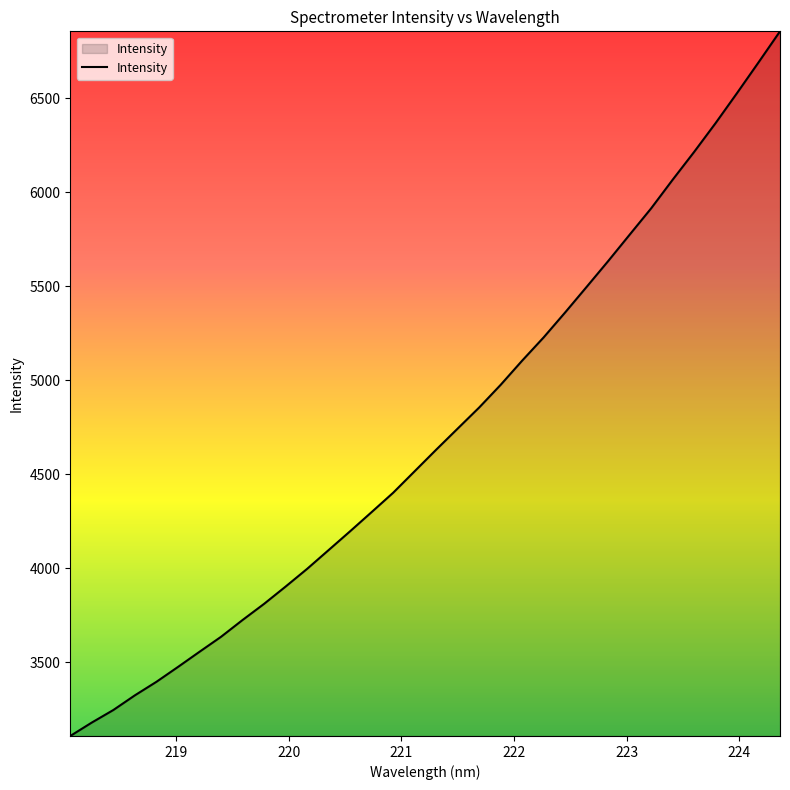

What is the difference between the second highest and minimum values?

3583.3